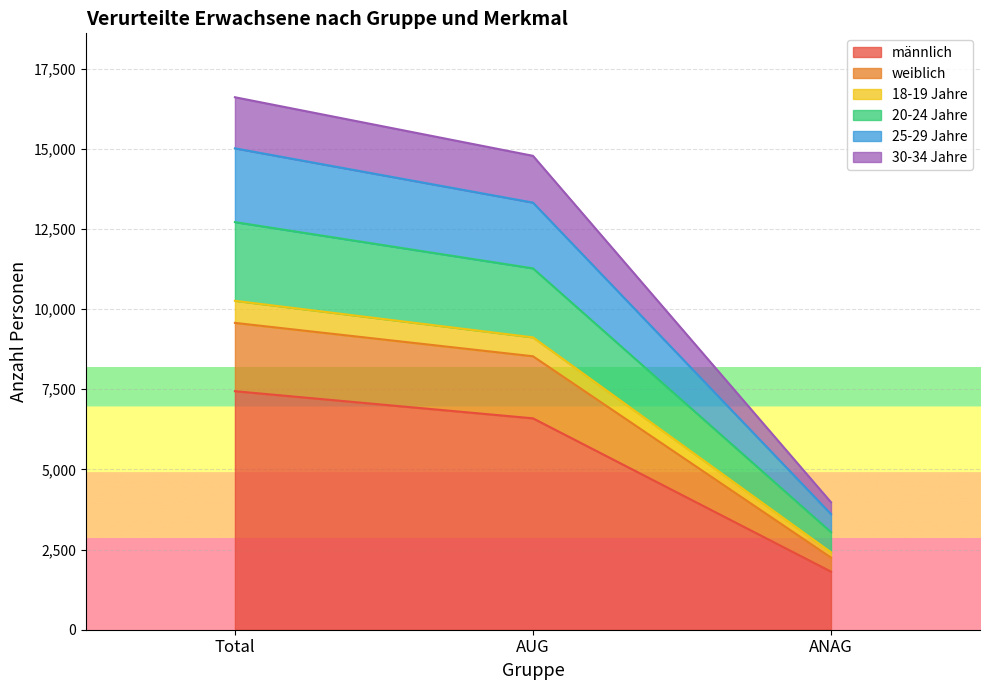

Count the number of categories in the chart.

3